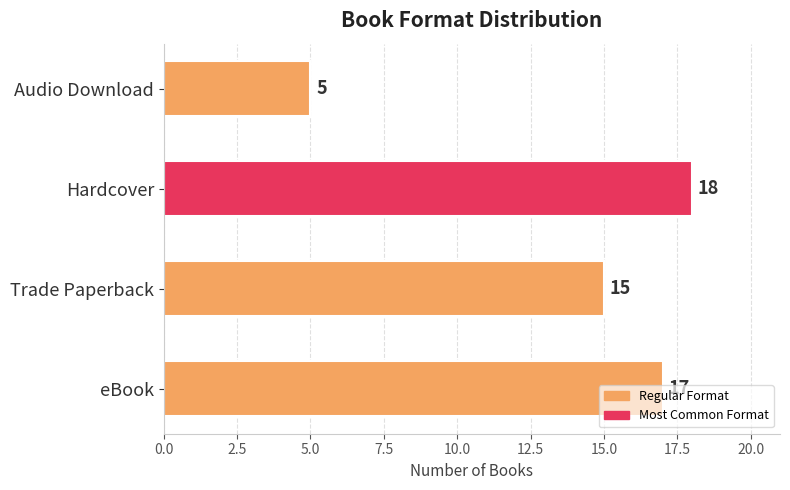

Between eBook and Hardcover, which is larger?

Hardcover